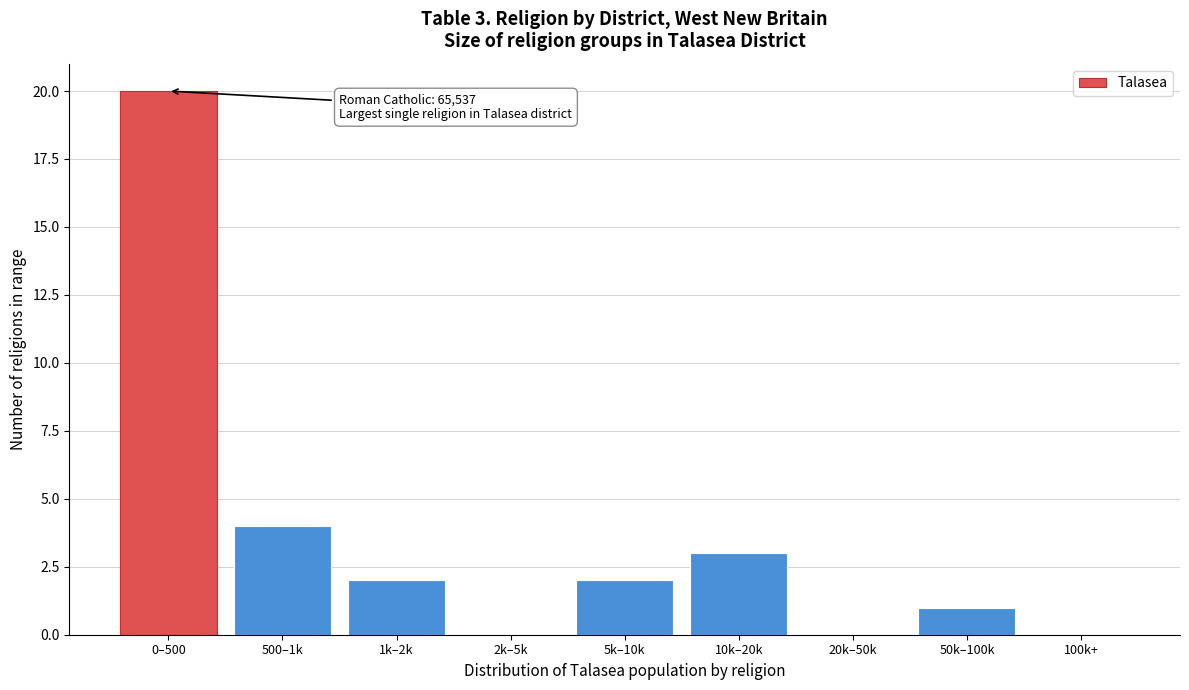

Reading left to right, list all the values displayed in this chart.

0–500=20	500–1k=4	1k–2k=2	2k–5k=0	5k–10k=2	10k–20k=3	20k–50k=0	50k–100k=1	100k+=0